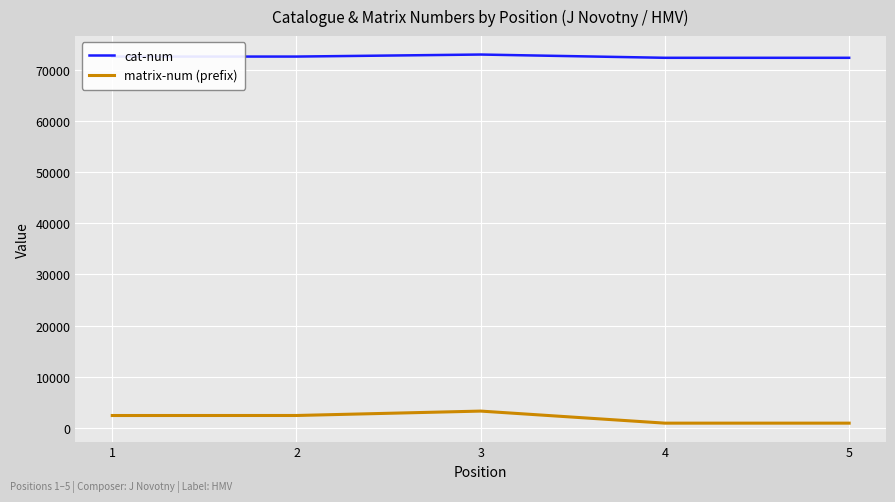

List the series in order of their peak value, lowest first.

matrix-num (prefix), cat-num